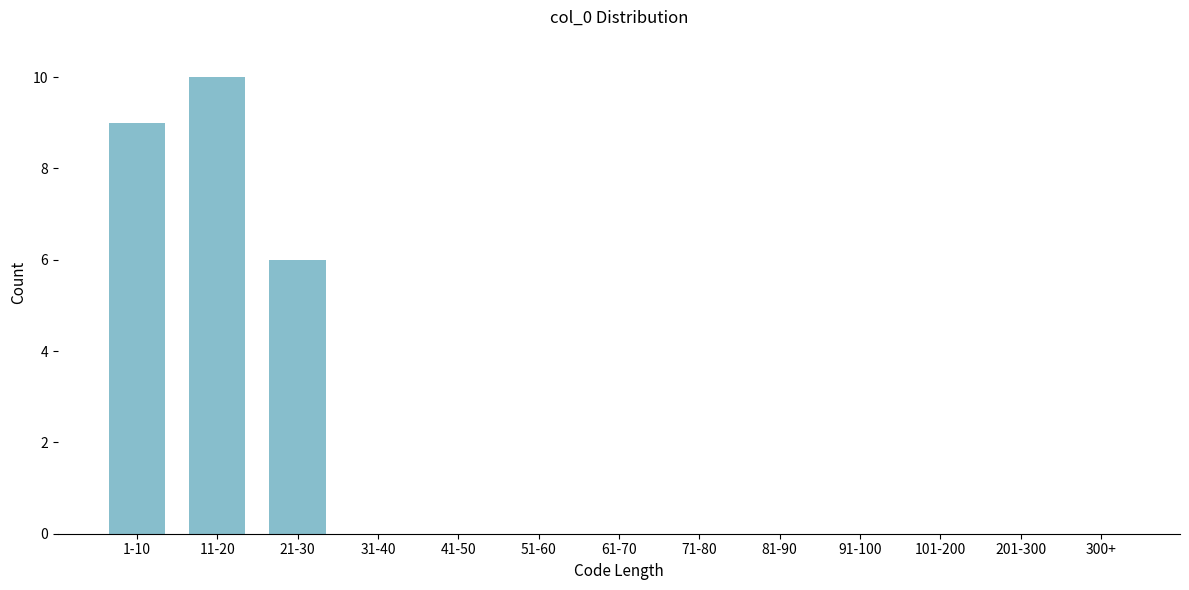

Reading right to left, list all the values displayed in this chart.

300+=0	201-300=0	101-200=0	91-100=0	81-90=0	71-80=0	61-70=0	51-60=0	41-50=0	31-40=0	21-30=6	11-20=10	1-10=9